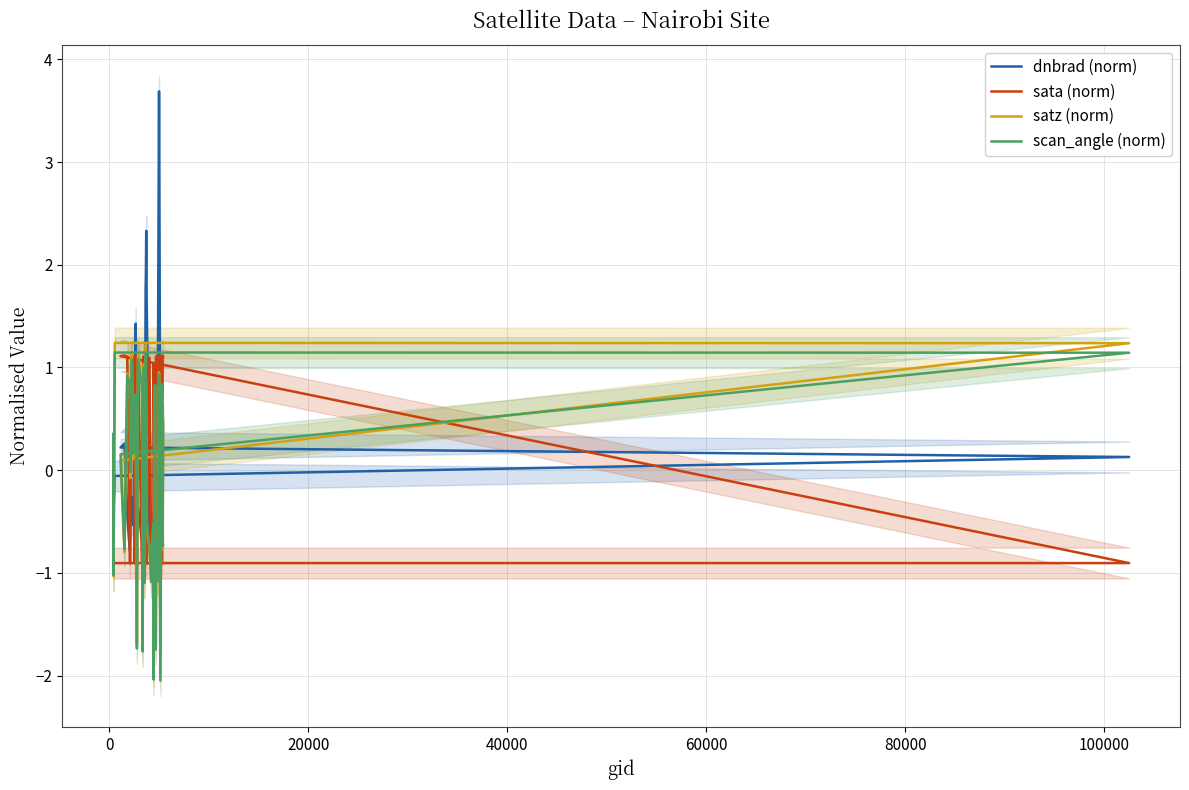

True or false: satz (norm) has more than 1 interior local peaks.

True